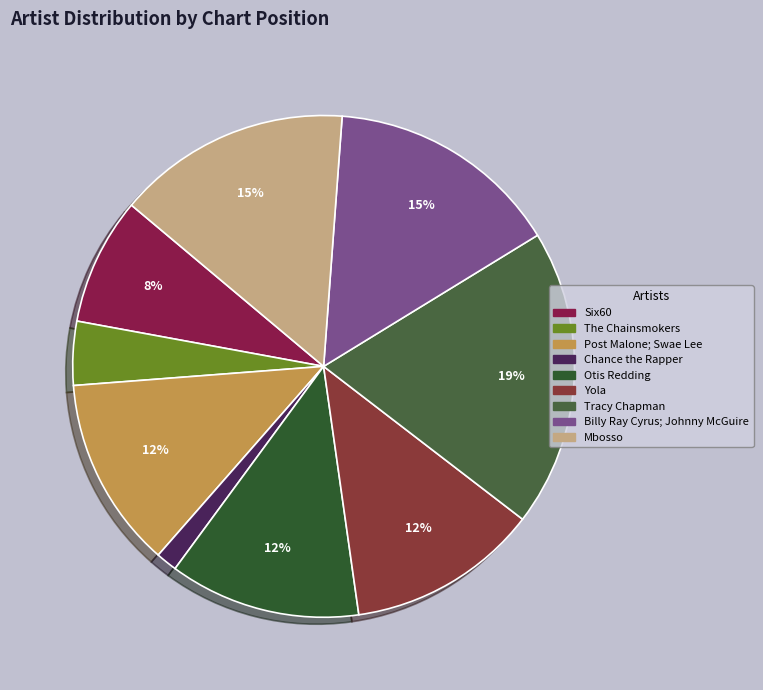

What percentage is NOT represented by Otis Redding?

89.3%